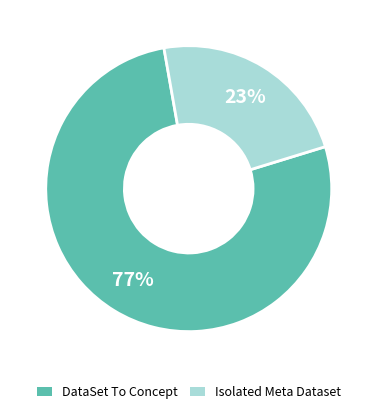

Do Isolated Meta Dataset and DataSet To Concept together represent more than half of the pie?

Yes